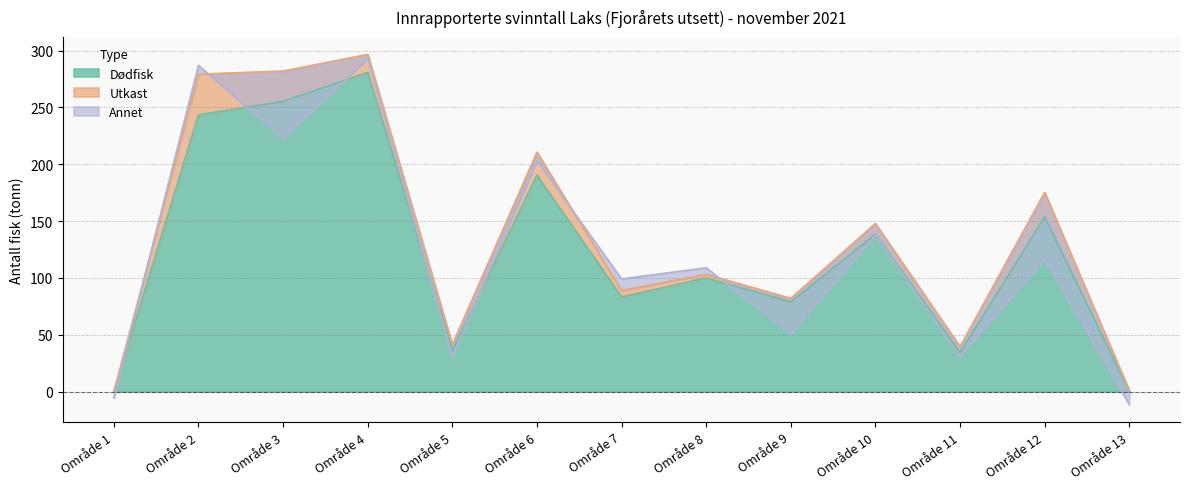

True or false: Dødfisk has a value of 49.0 at Område 11.

False